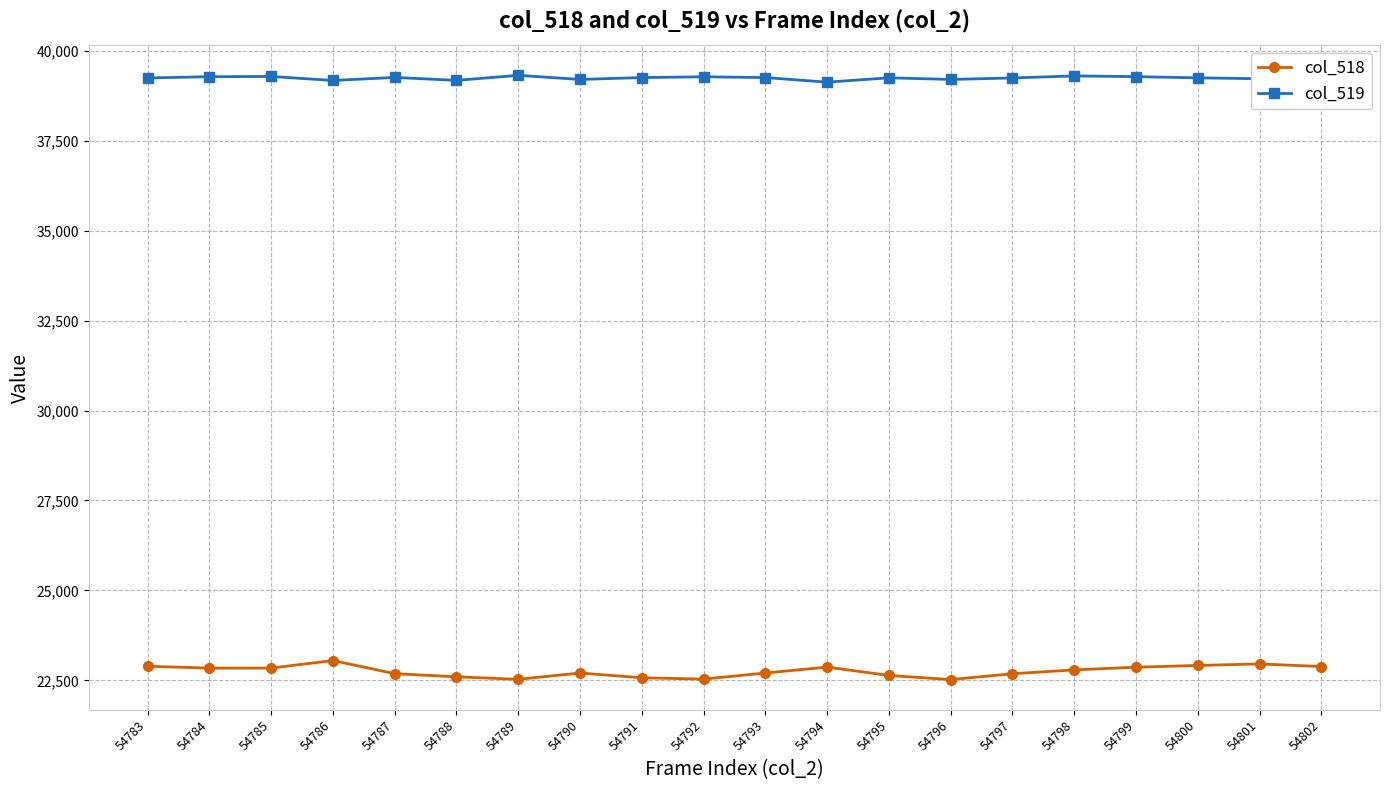

In col_519, how many points are lower than both neighbors (excluding endpoints)?

6